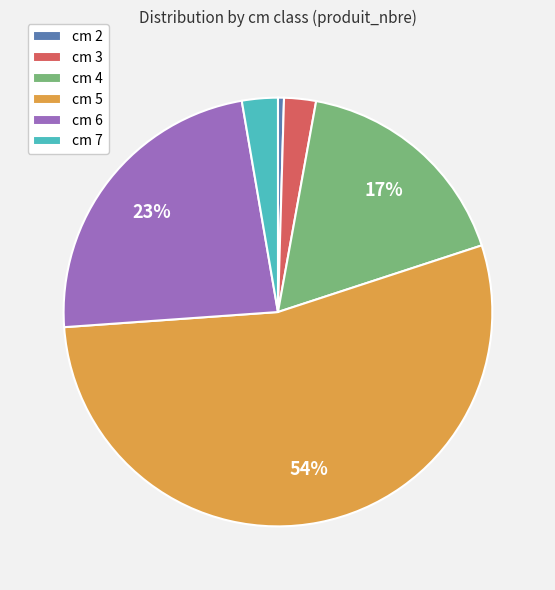

To the nearest percent, what percentage of the pie is cm 7?

3%